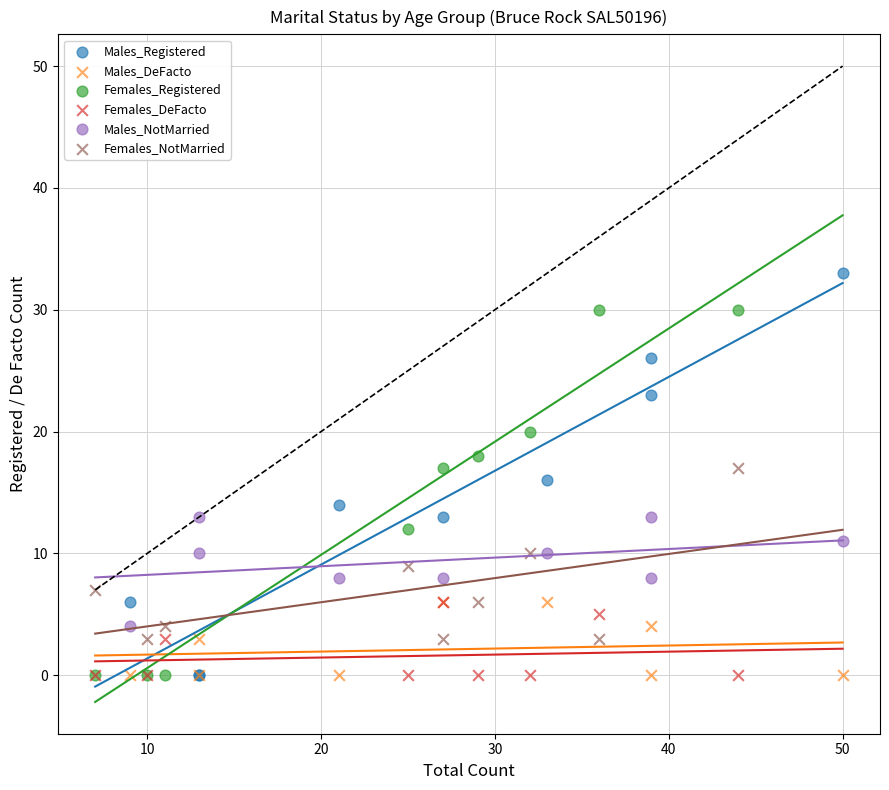

Which series has the largest Y range (max minus min)?

Males_Registered